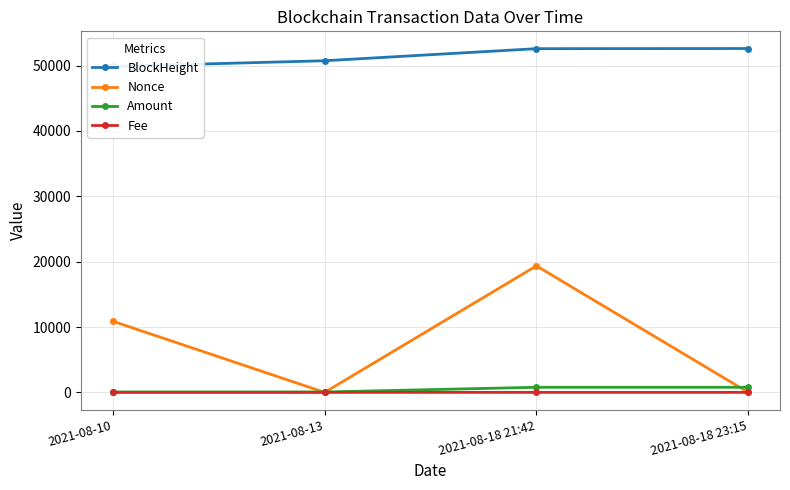

What is the difference between the Fee values at 2021-08-18 21:42 and 2021-08-18 23:15?

0.1